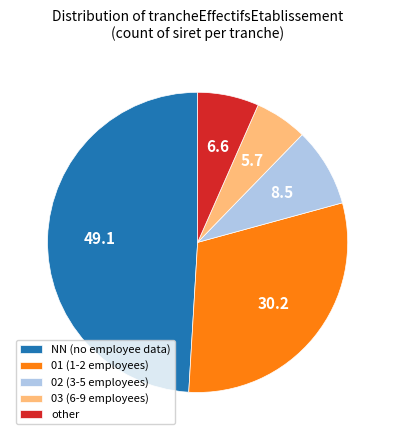

Between 03 and other, which is larger?

other